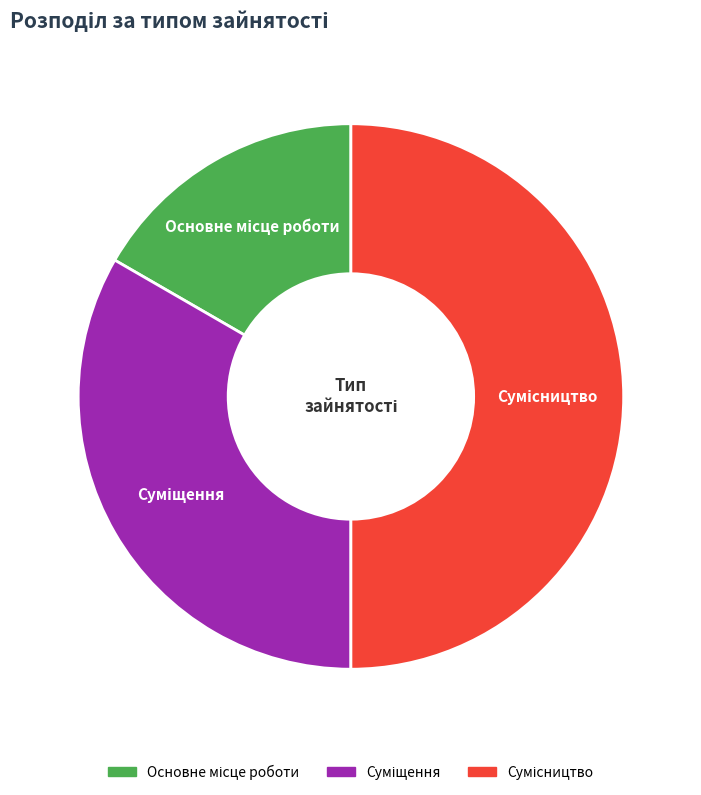

Count the number of slices in the pie.

3